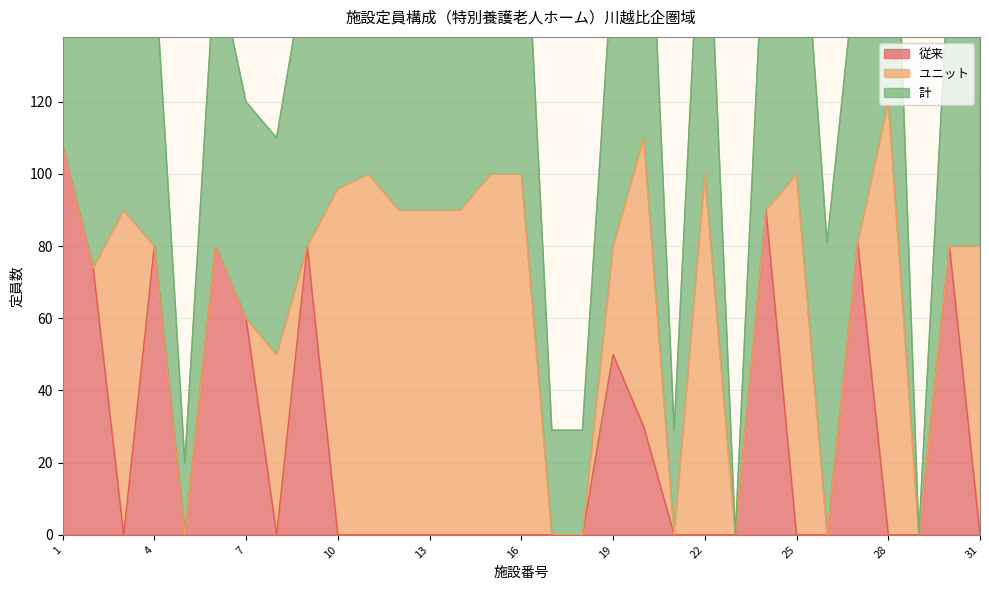

How many interior local valleys does the 計 series have?

5